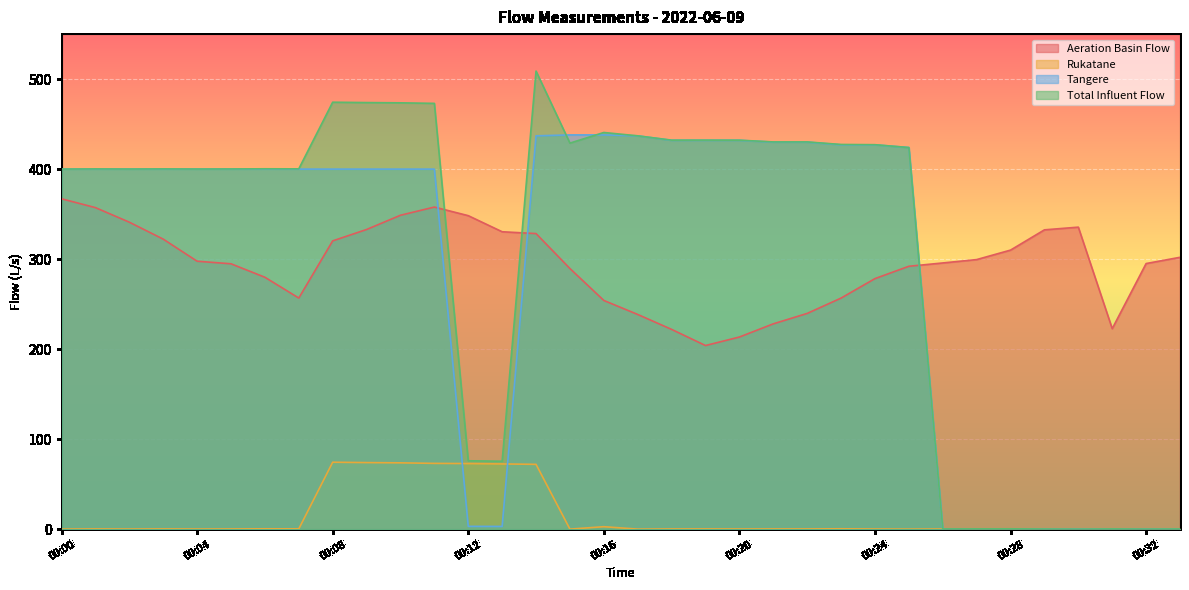

At which label is Aeration Basin Flow closest to 285?

00:15